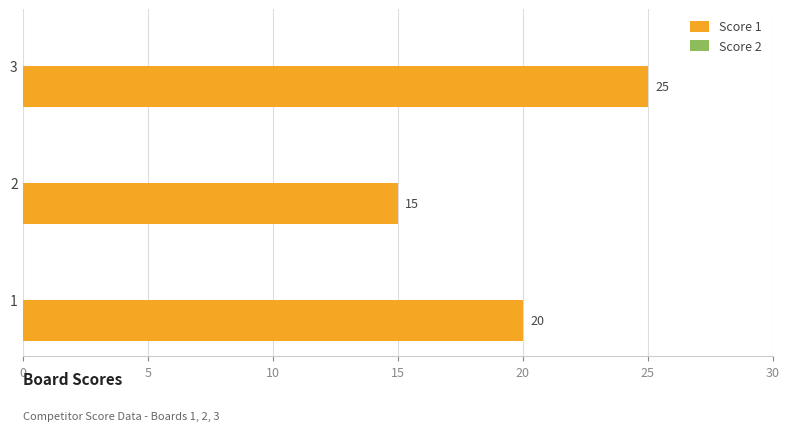

What is the minimum value shown in the chart?

15